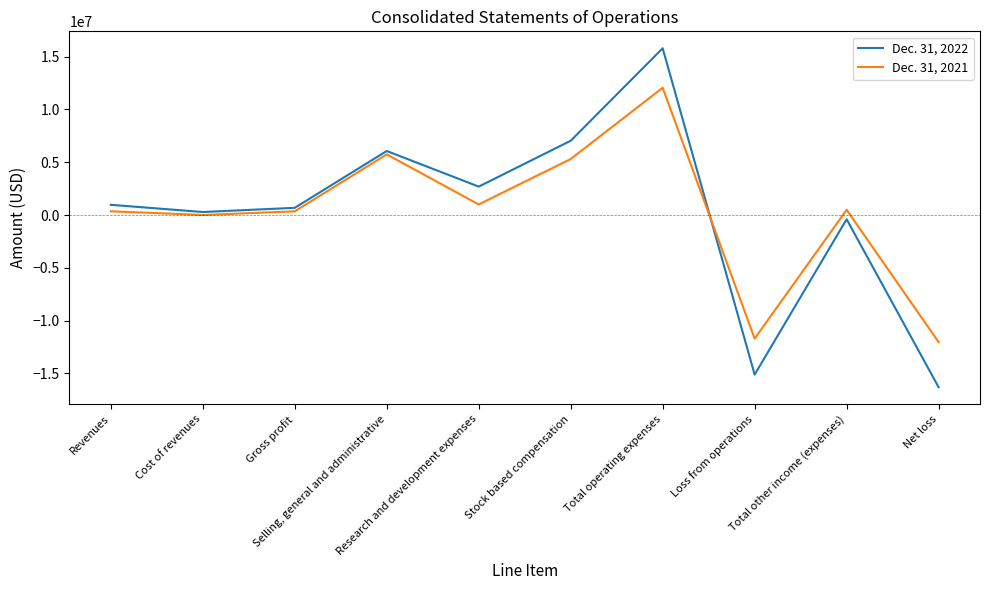

True or false: Dec. 31, 2022 and Dec. 31, 2021 intersect in this chart.

True